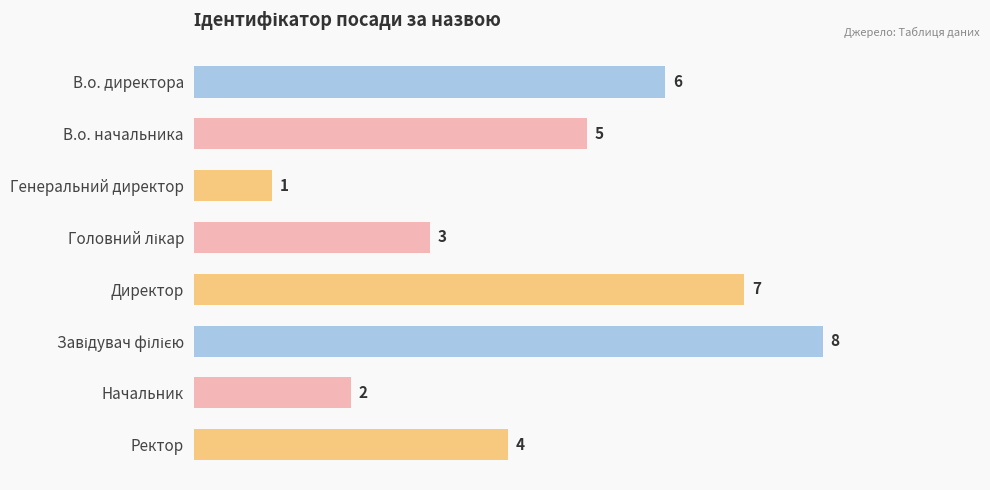

What is the difference between the second highest and second lowest values?

5